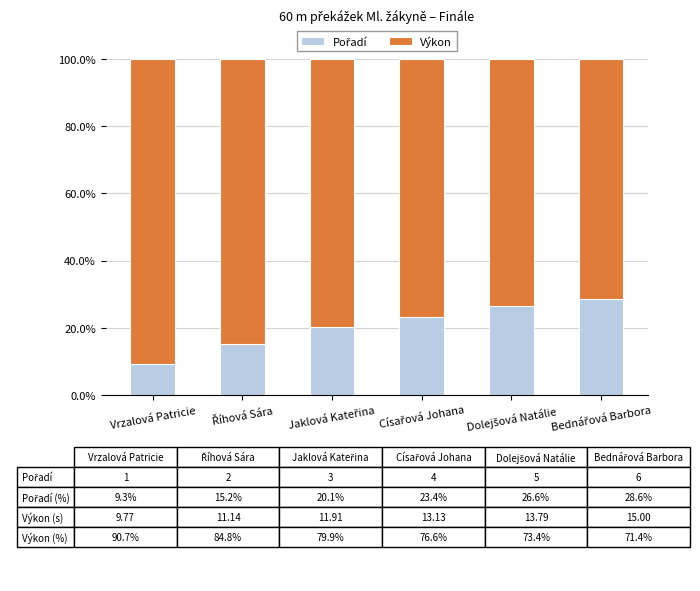

What is the total value across all series at Vrzalová Patricie?

100.0